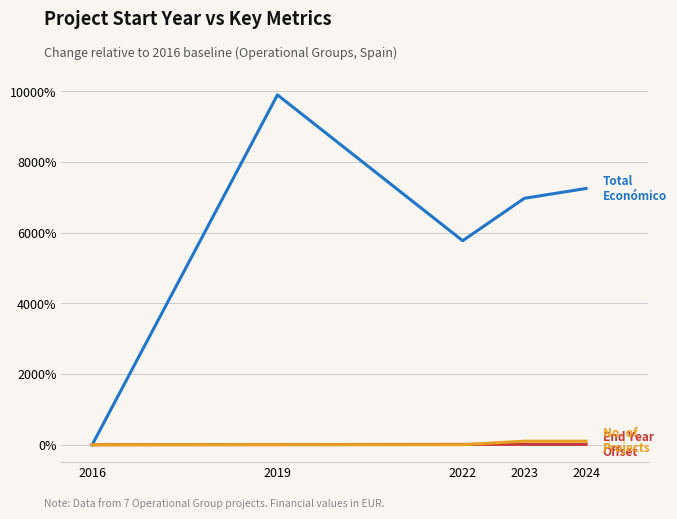

At which category is the sum across all series the highest?

2019